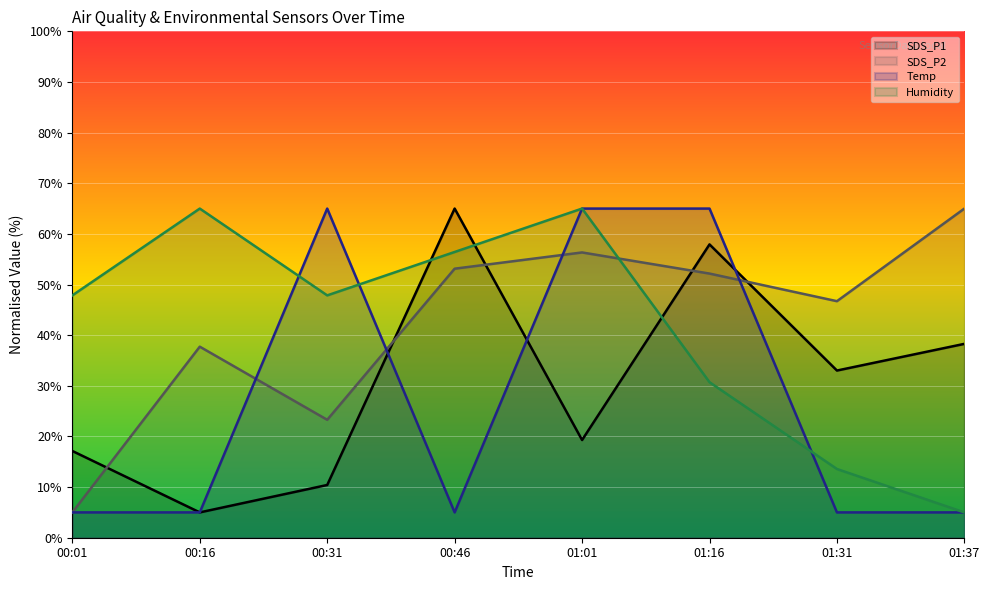

Where do Humidity and SDS_P2 first cross each other?

01:01 and 01:16